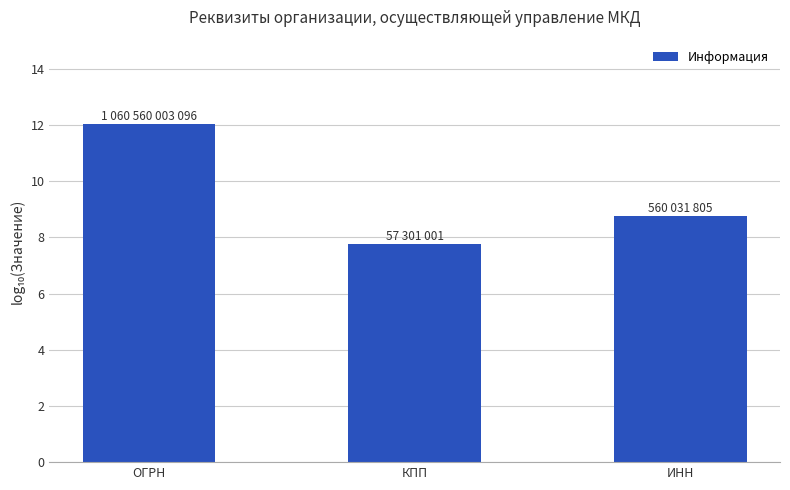

What is the change in value from ОГРН to КПП?

-4.3